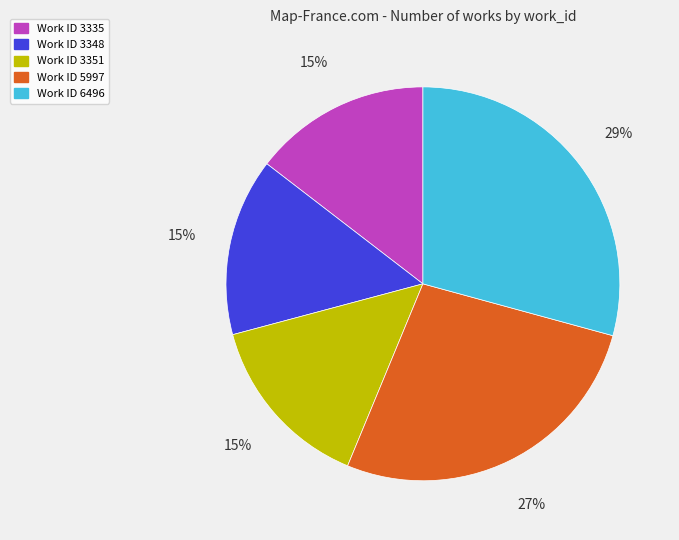

To the nearest percent, what is the combined percentage of Work ID 3335 and Work ID 6496?

44%